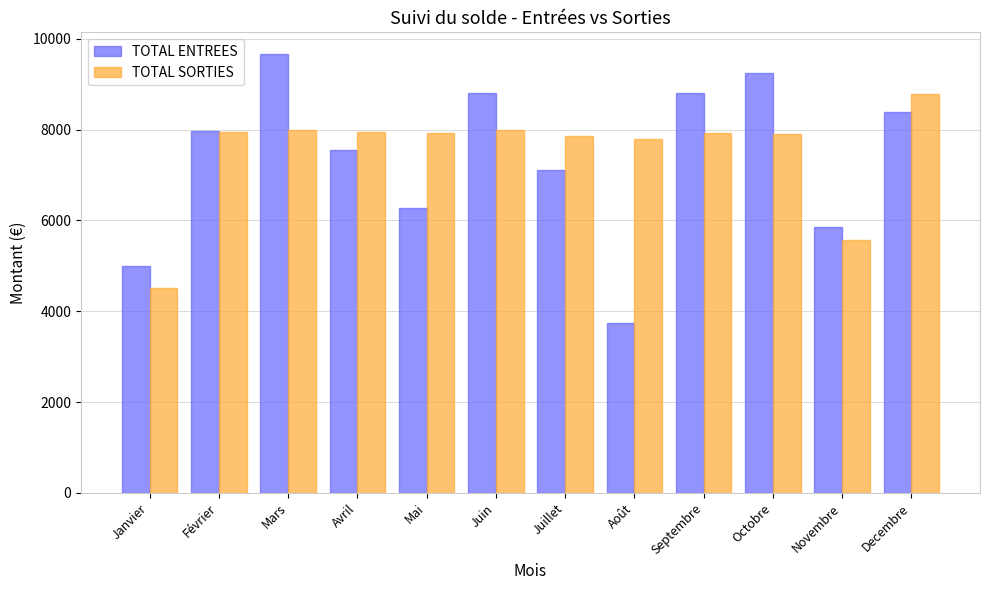

How many bars are there in total?

24